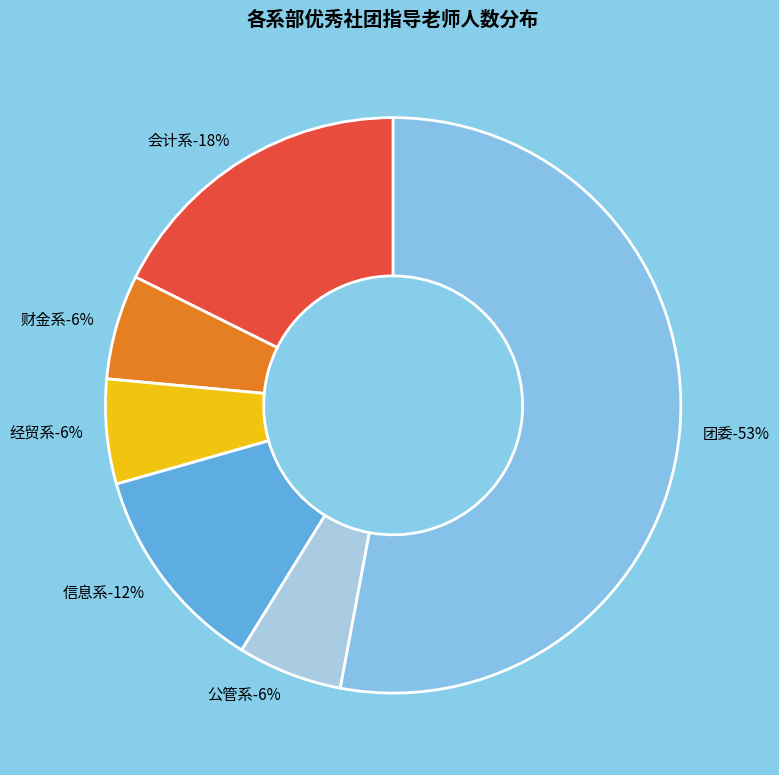

What percentage is the 经贸系 slice, to the nearest percent?

6%